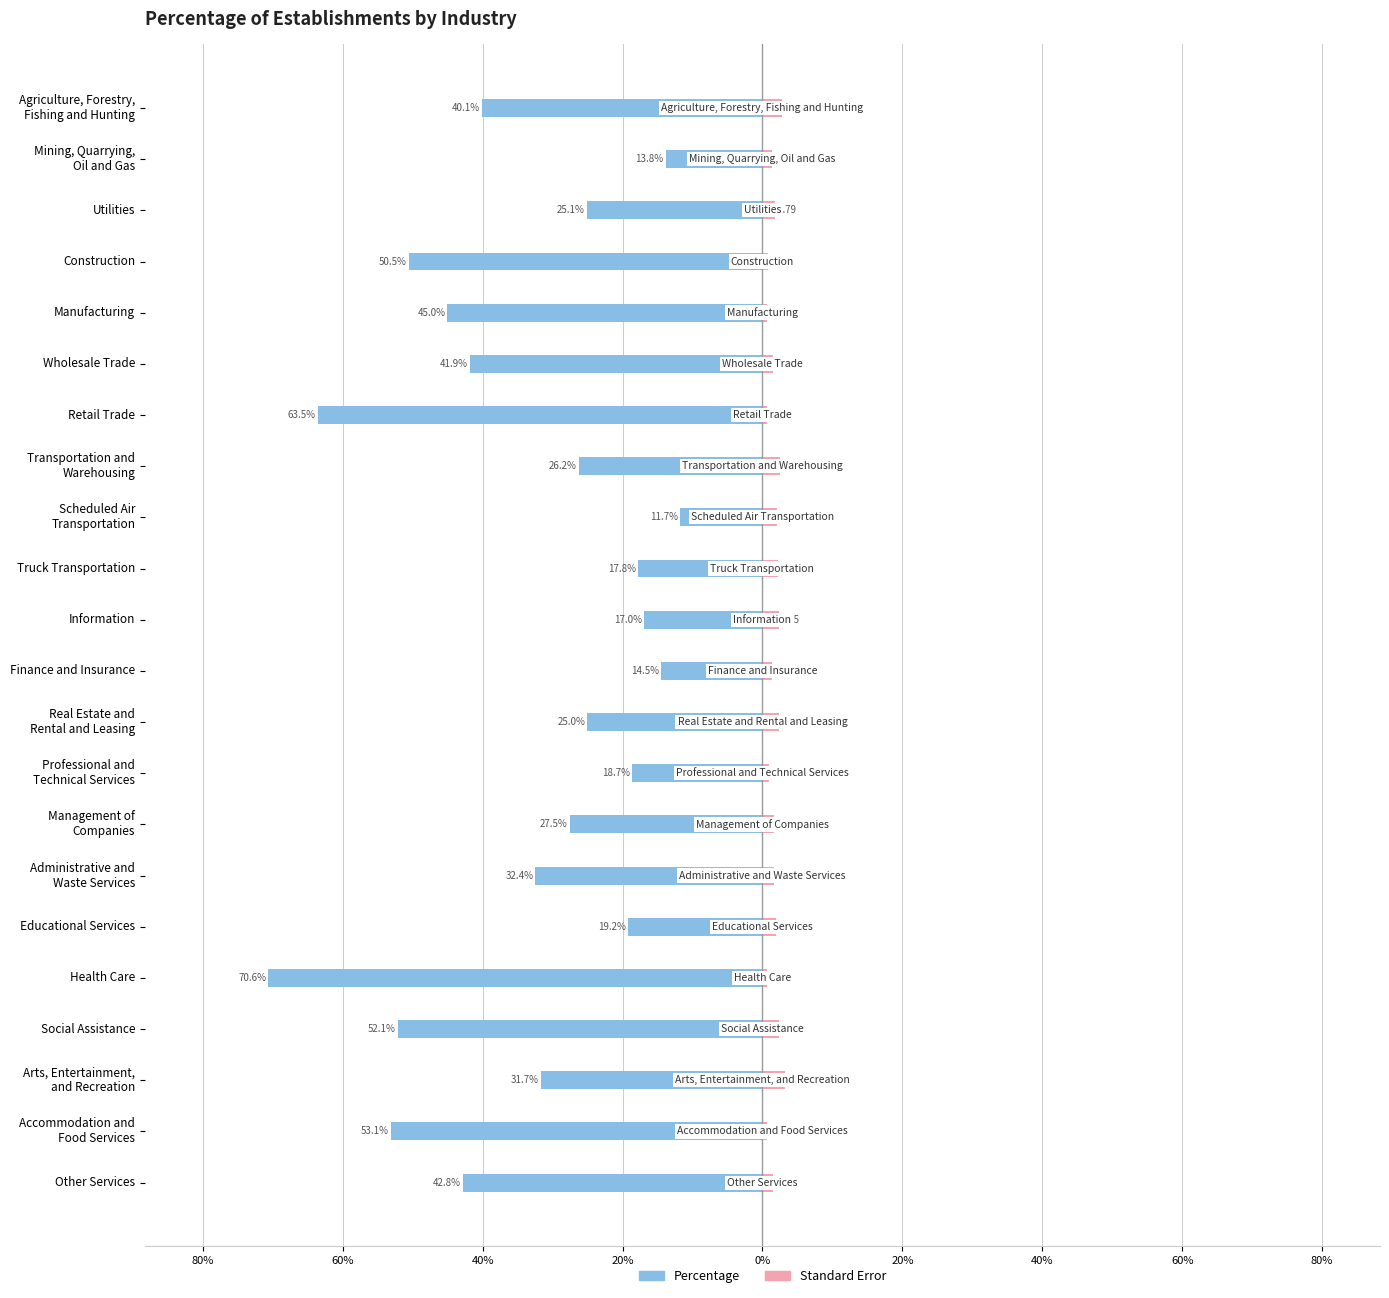

At how many categories does at least one series exceed -40?

22